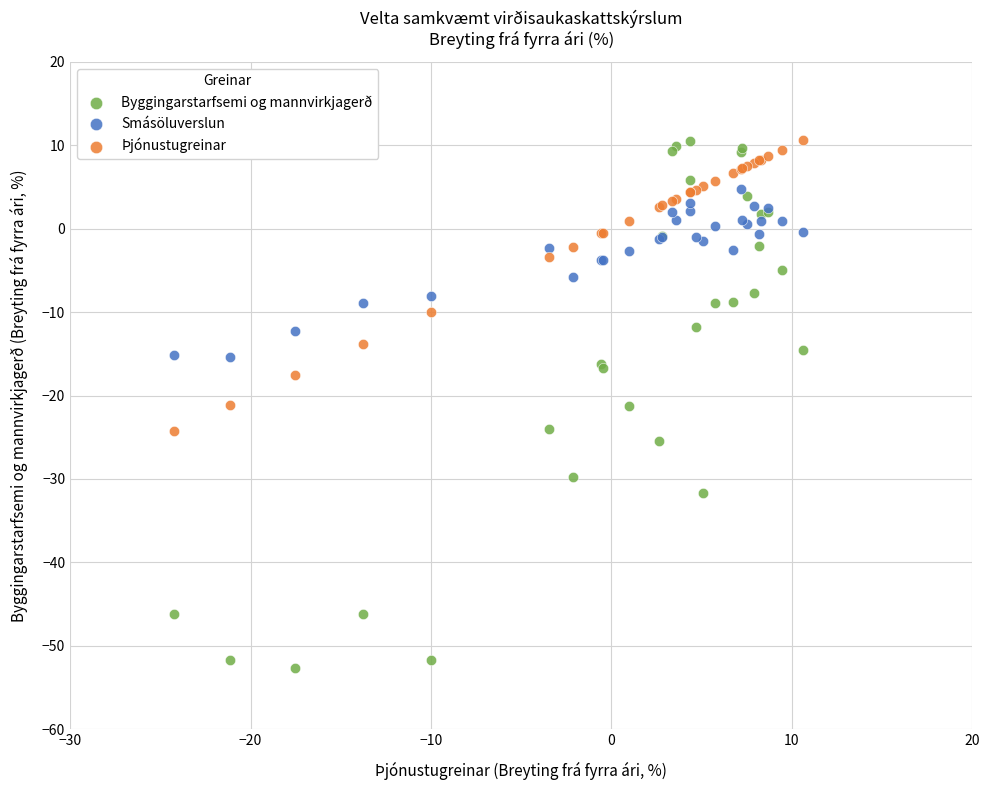

Which series has the widest spread of Y values?

Byggingarstarfsemi og mannvirkjagerð